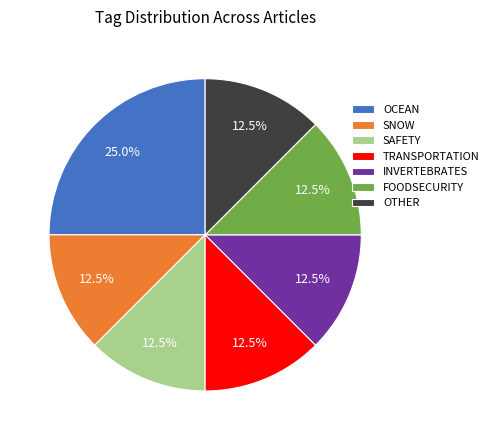

What is the ratio of the value at OTHER to the value at SAFETY?

1.0